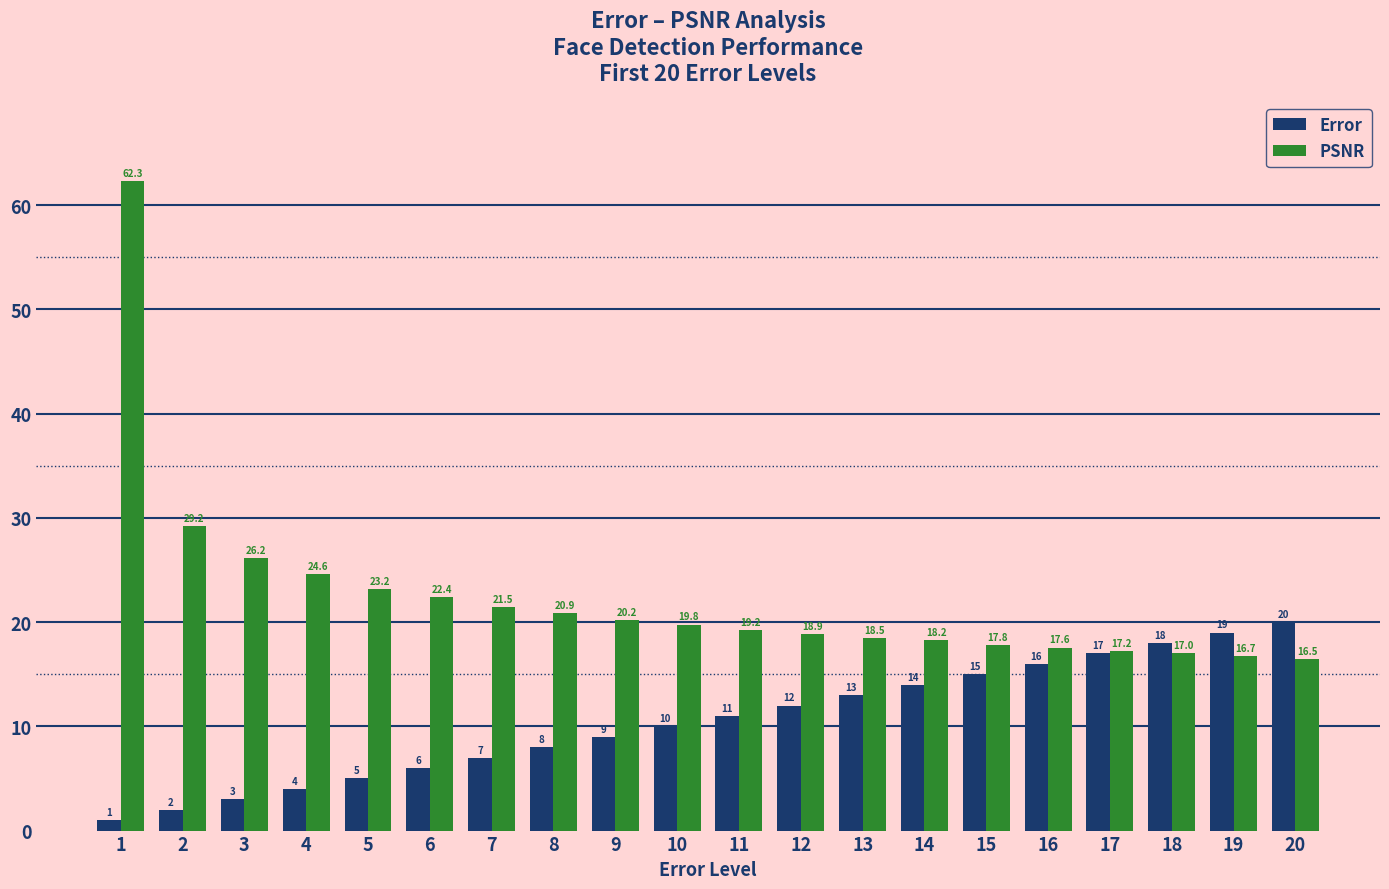

What is the average value of the PSNR series?

22.4